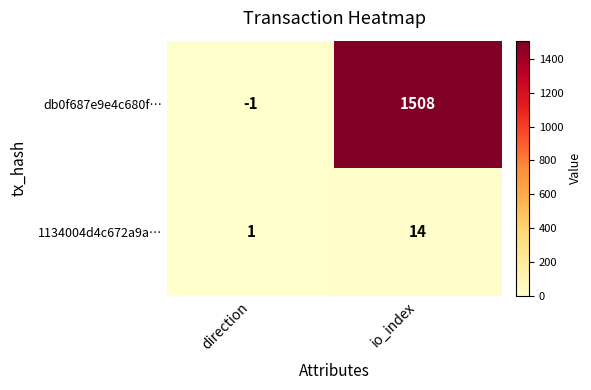

Read the db0f687e9e4c680f… value at io_index.

1508